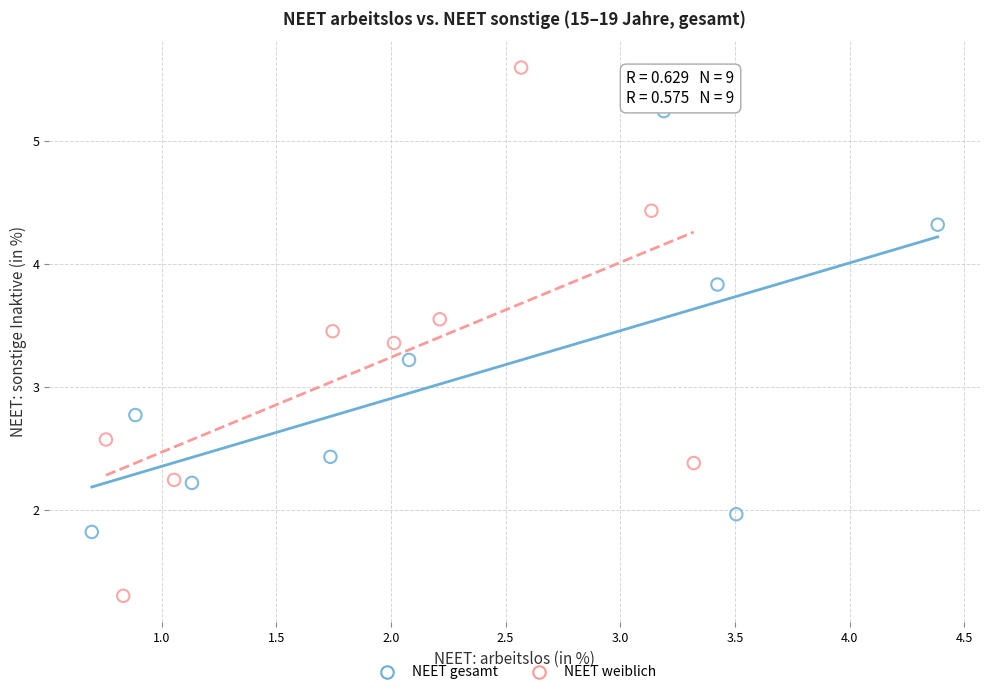

Which series reaches the minimum Y coordinate?

NEET weiblich